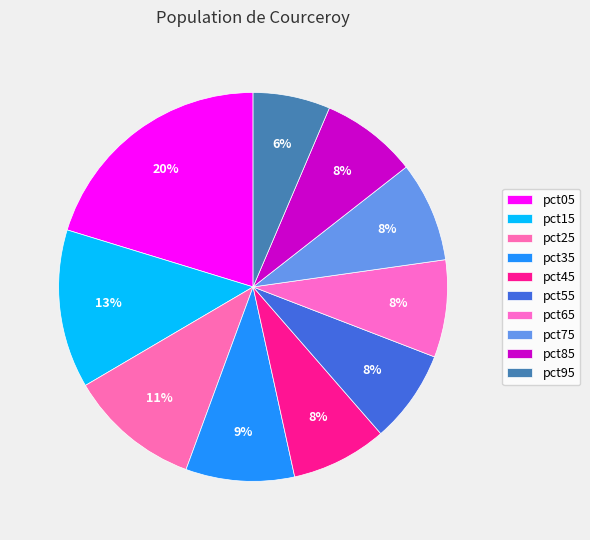

Which slice is the smallest?

pct95